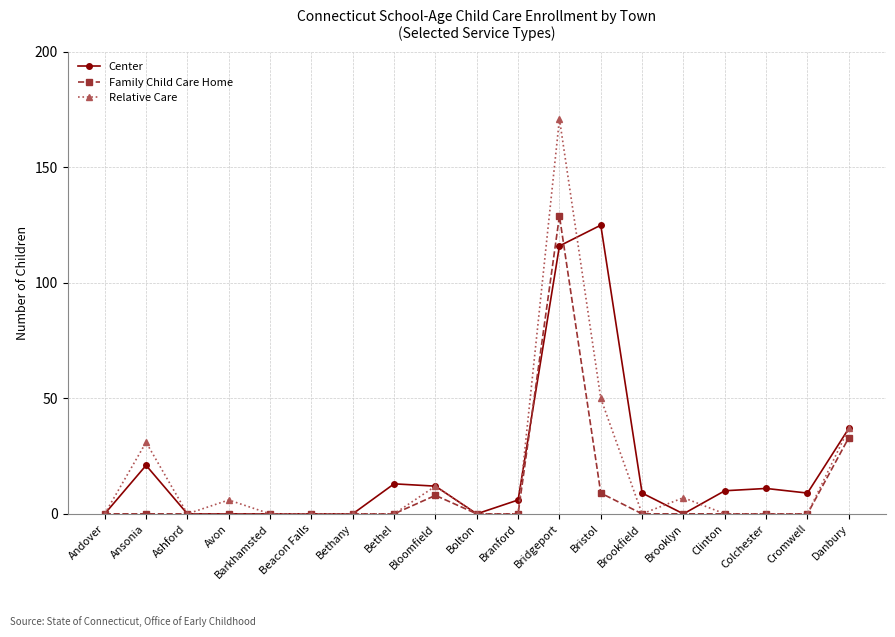

How many data points in Center are less than 9?

9